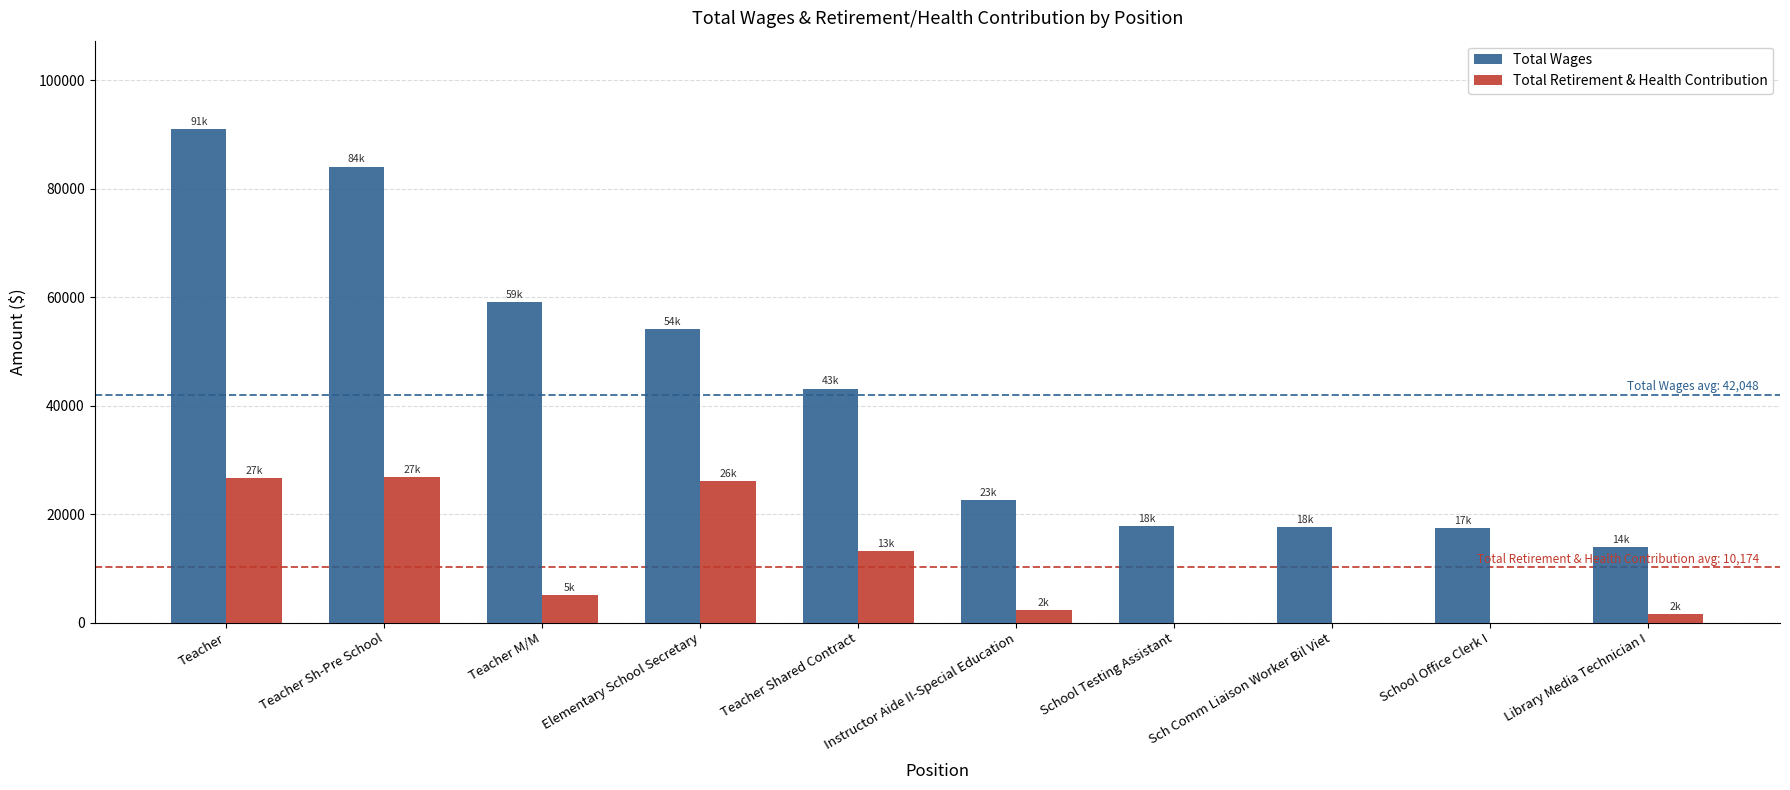

What is the difference between the Total Retirement & Health Contribution values at School Office Clerk I and Teacher M/M?

5051.0